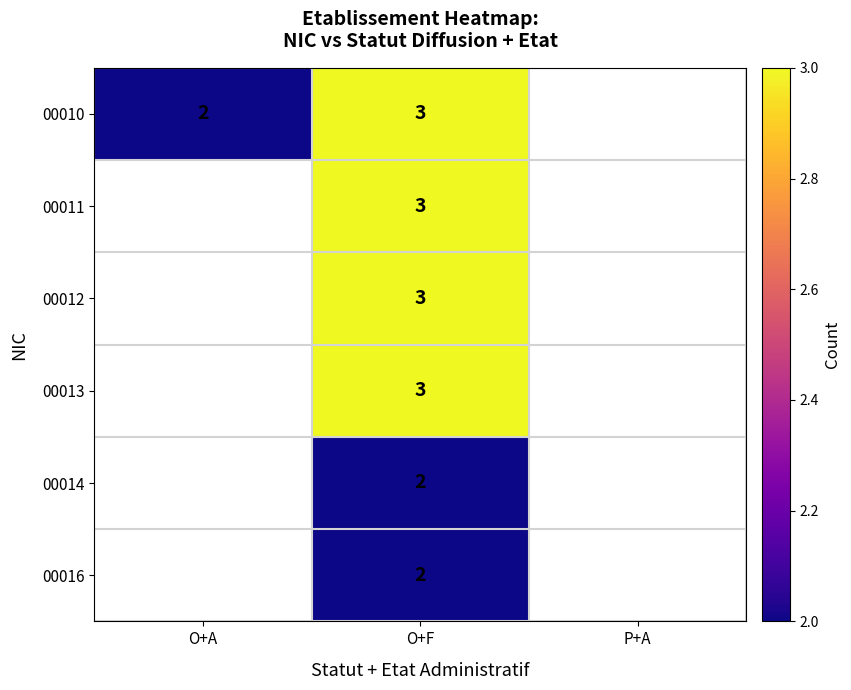

Which has a higher value, P+A or O+A?

O+A